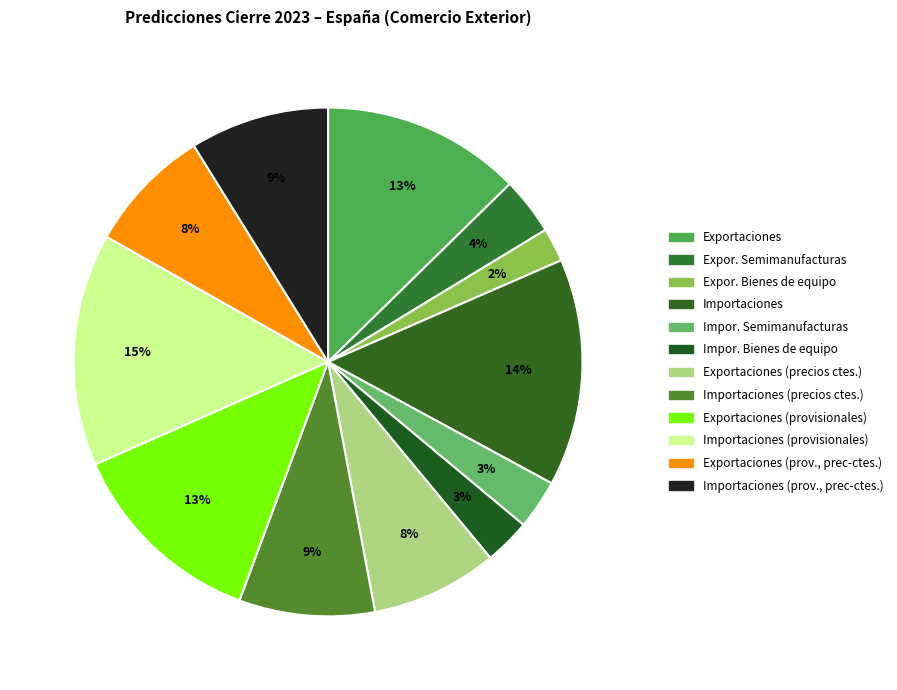

The Exportaciones slice represents 13% of the pie. True or false?

True